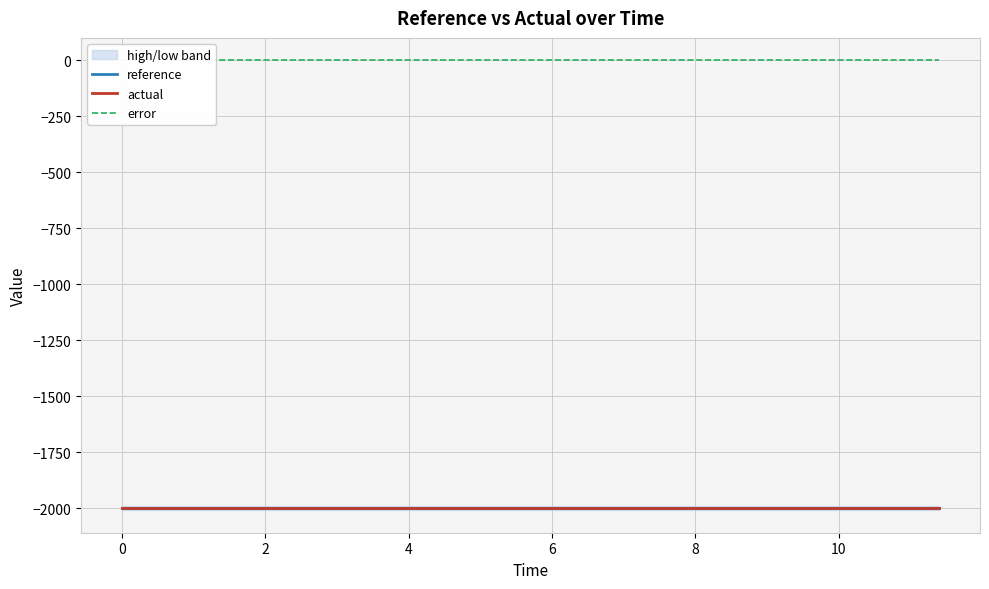

The value of reference at 2 is -2000. True or false?

True